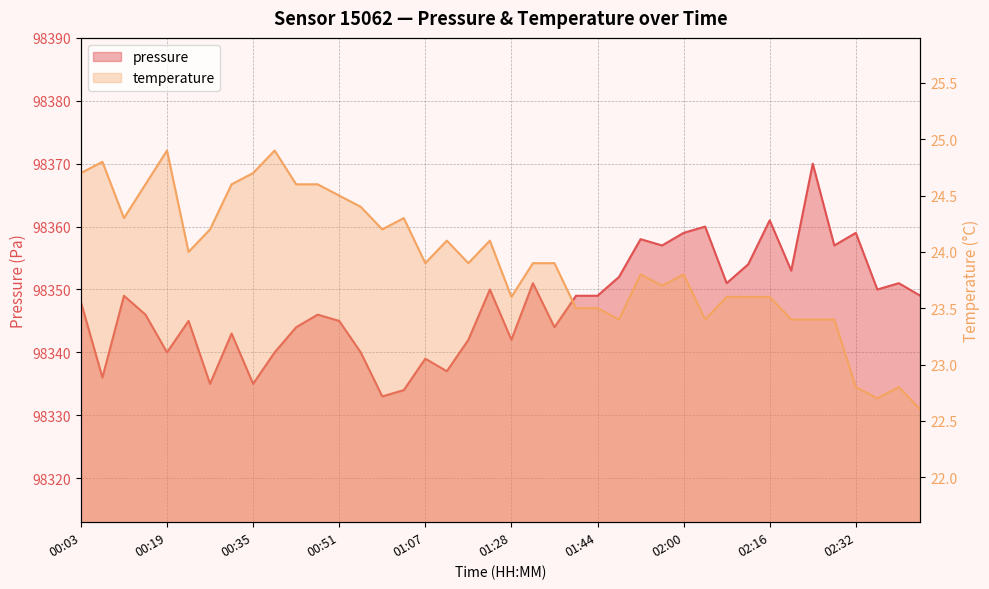

What is the total value across all series at 02:12?

98377.6